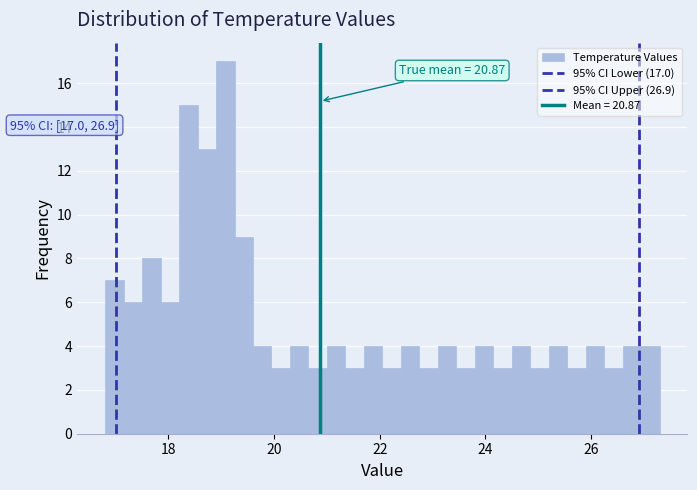

Read against the x-axis, roughly where is the centre of the tallest bar?

19.0